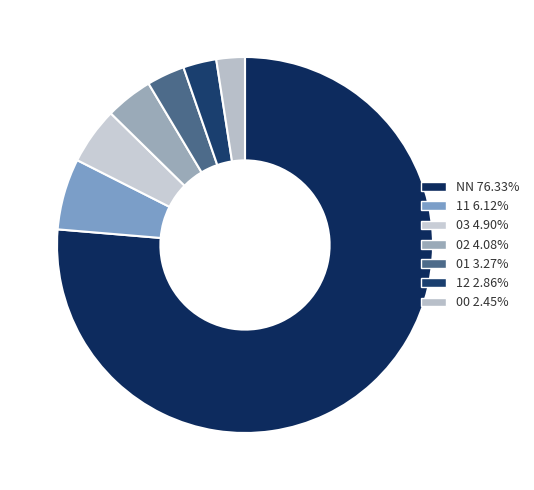

How many slices are in this pie chart?

7